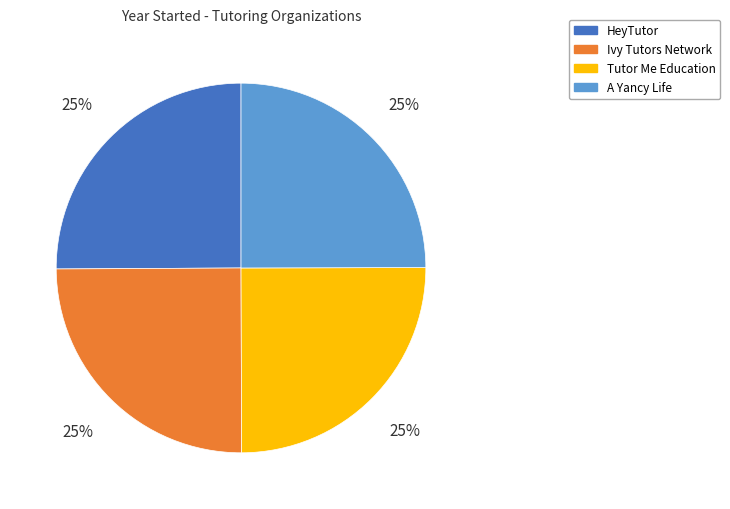

Is there a majority slice in this chart?

No